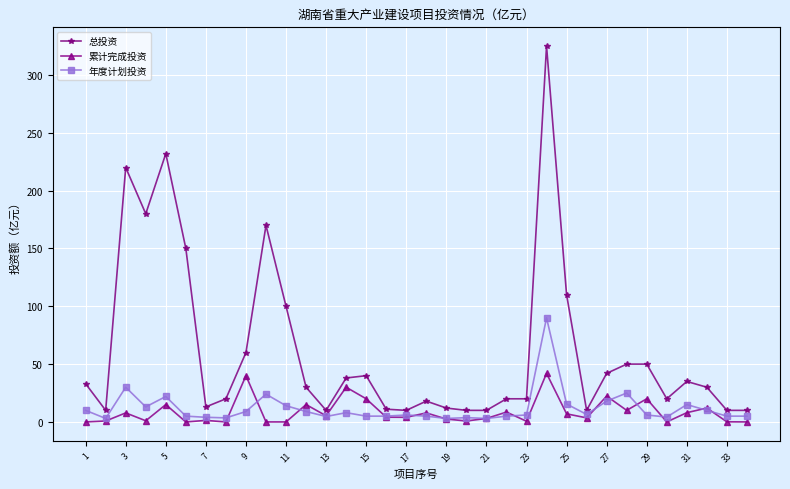

True or false: 累计完成投资 has more than 0 interior local peaks.

True